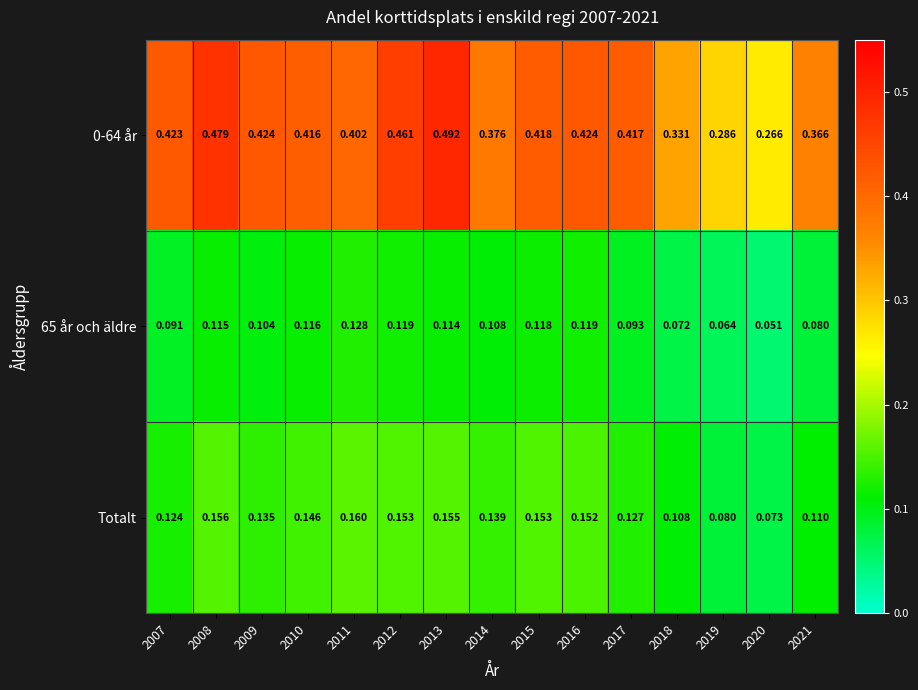

Which series has the largest range (max minus min)?

0-64 år